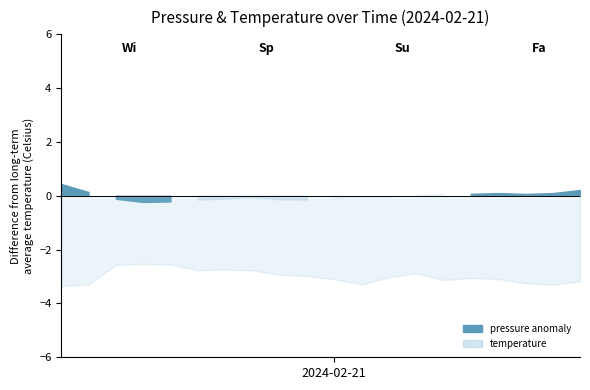

Reading left to right, what are all the values shown in this chart?

pressure: 100285.3	100255.6	100230.7	100218.7	100220.7	100227.7	100231.1	100236.8	100228.2	100227.6	100233.9	100239.0	100237.9	100244.0	100251.2	100248.9	100251.8	100248.6	100251.6	100263.3
temperature: -3.4	-3.3	-2.6	-2.5	-2.6	-2.8	-2.7	-2.8	-2.9	-3.0	-3.1	-3.3	-3.0	-2.9	-3.1	-3.1	-3.1	-3.2	-3.3	-3.2